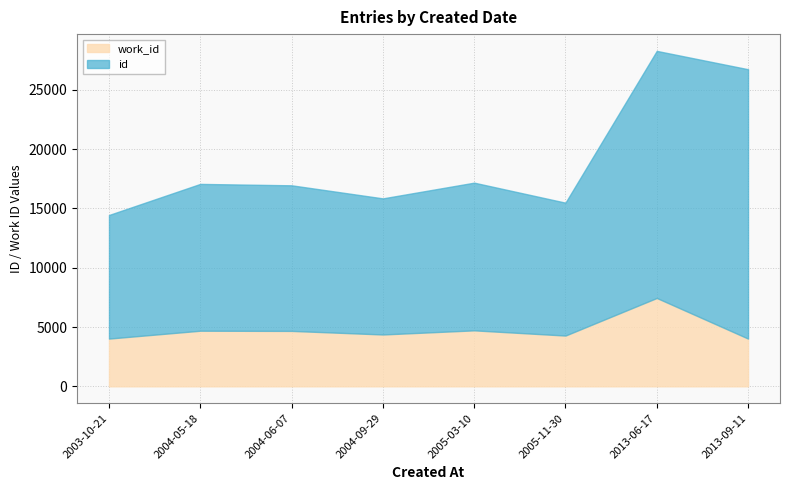

What is the average value of the id series?

14218